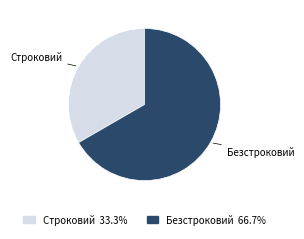

Which slice is the smallest?

Строковий